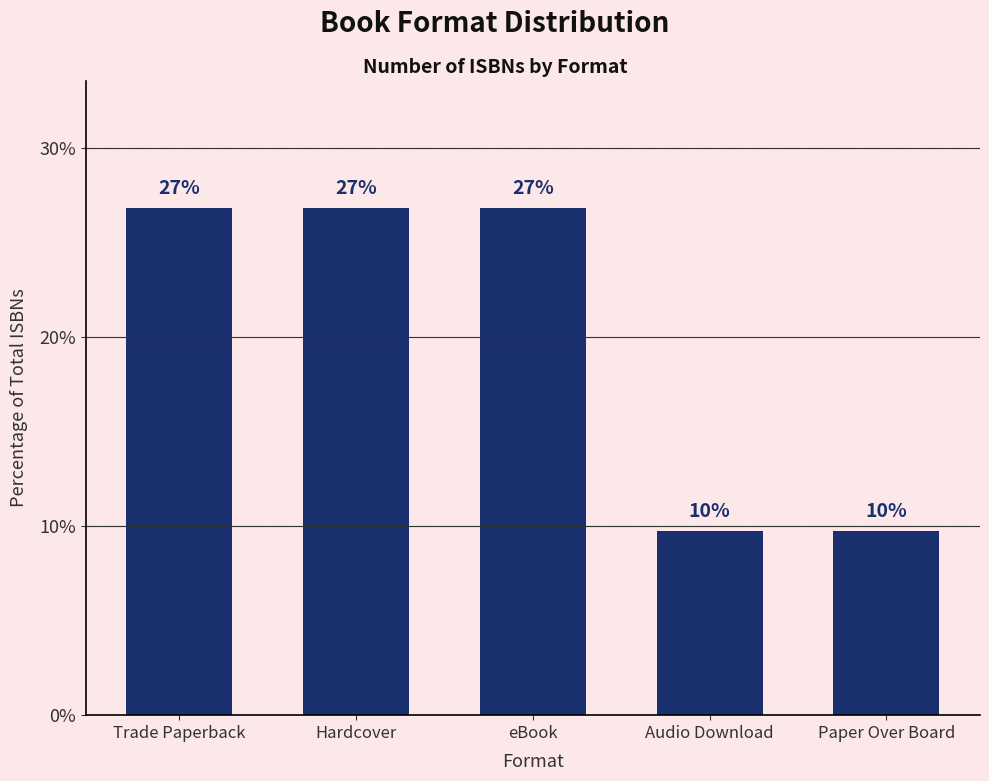

Approximately how many times larger is the value at Hardcover compared to eBook?

1.0